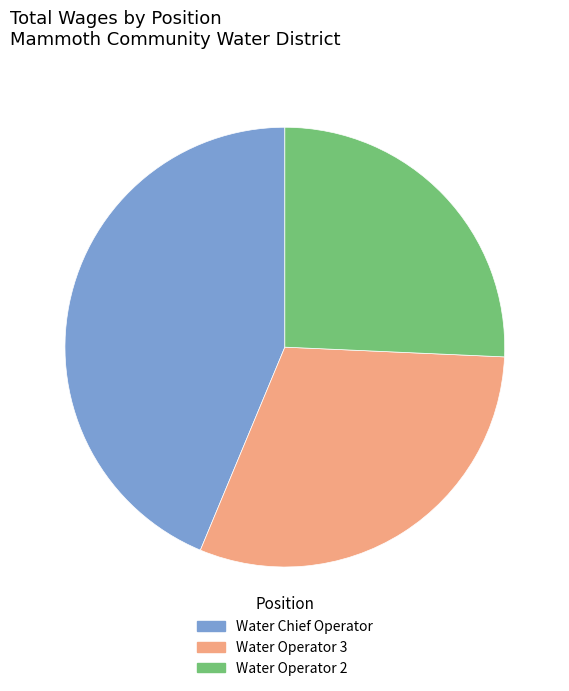

Count the number of slices in the pie.

3